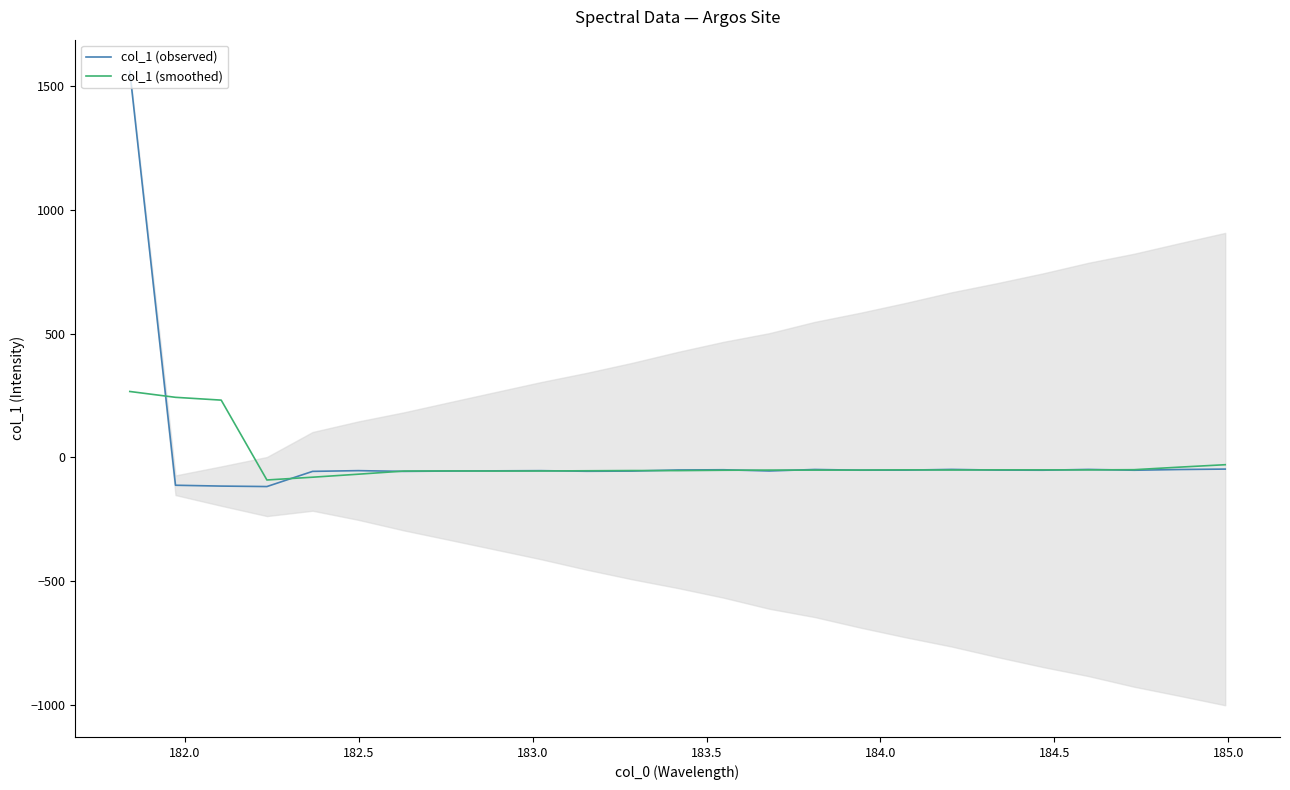

How many lines are shown in the chart?

2